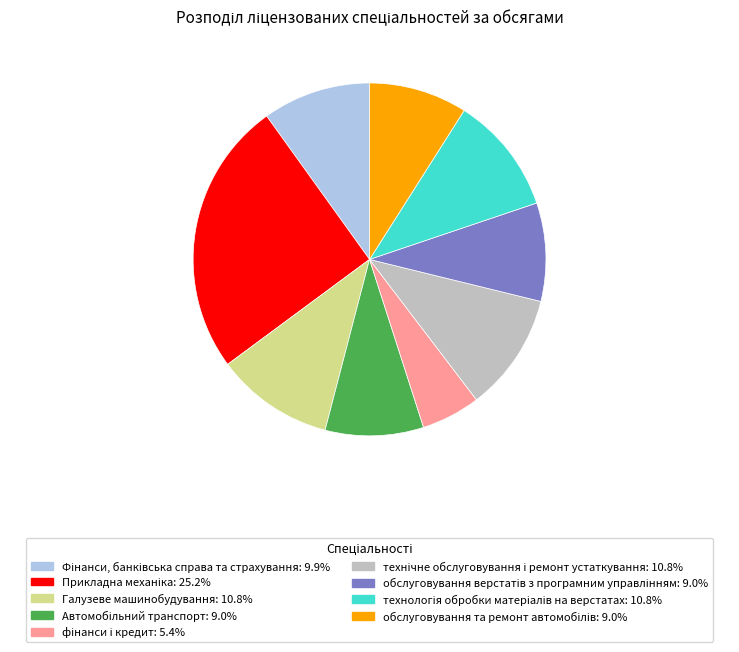

Does Галузеве машинобудування represent more than half of the total?

No